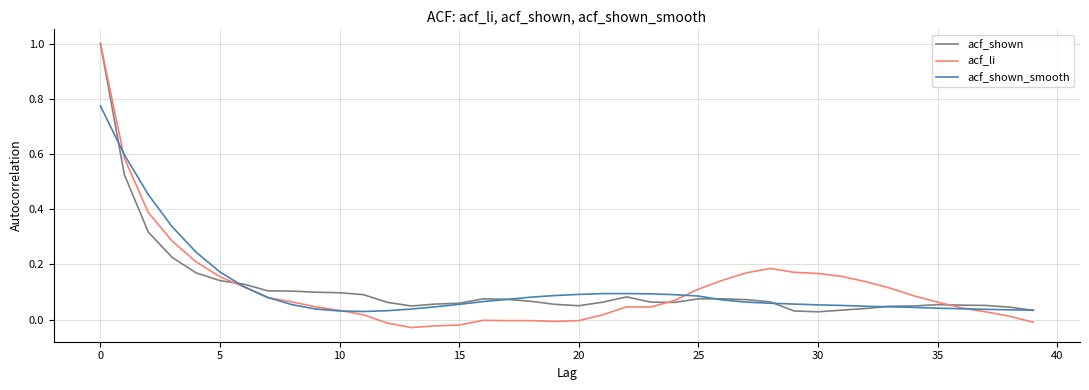

What is the maximum value for acf_shown?

1.0